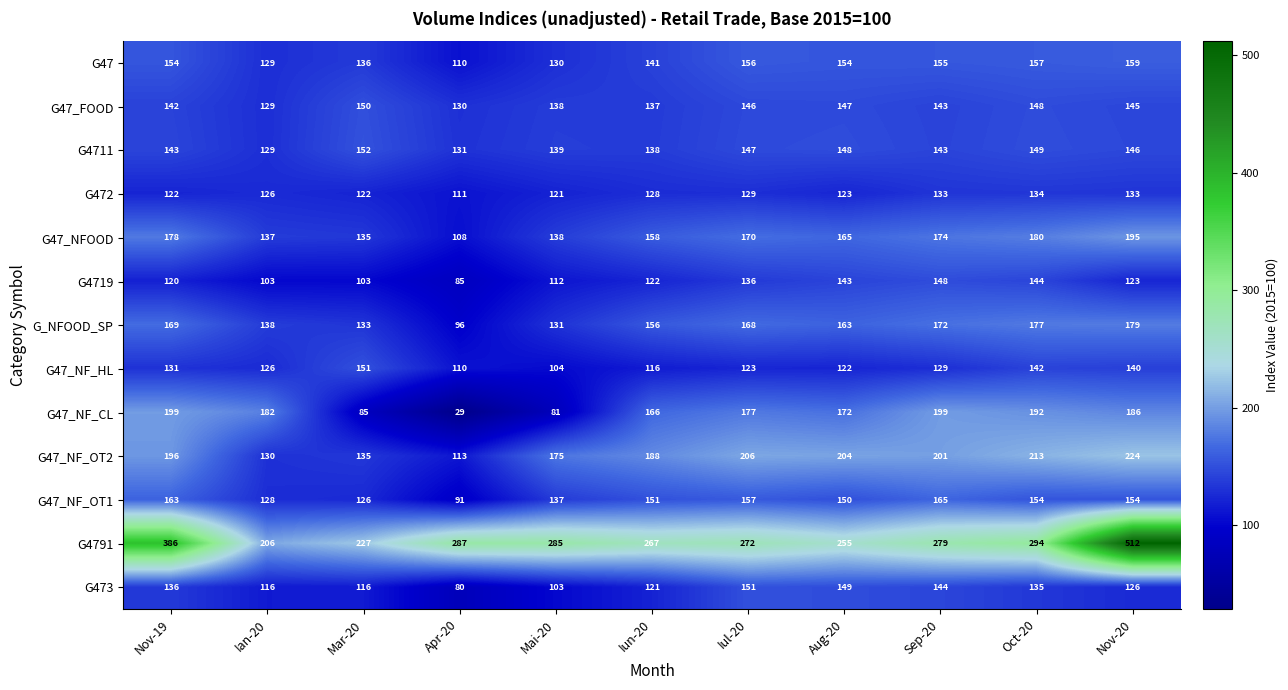

Which series has the largest total across all categories?

G4791